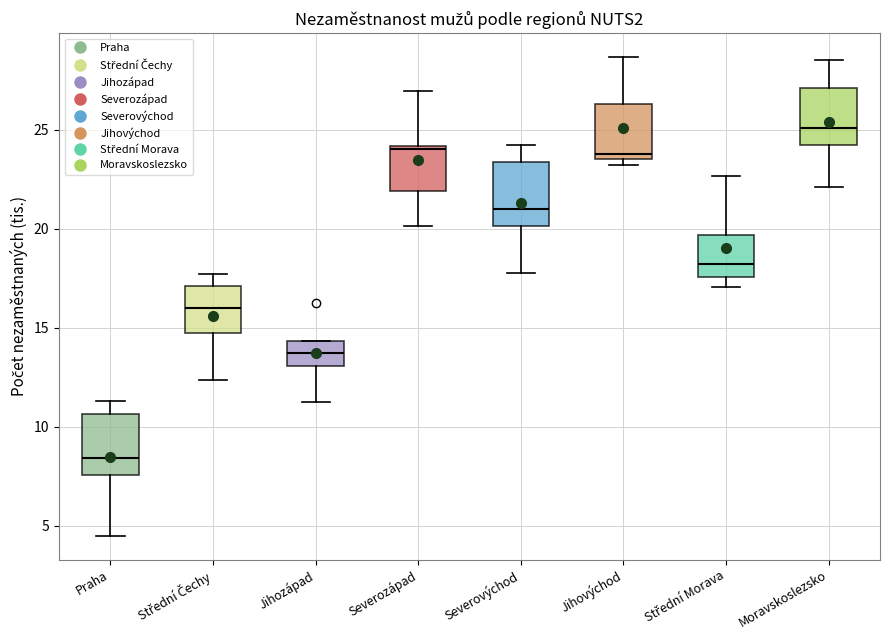

Reading left to right, transcribe this box plot: for each box, give where its median line is, the range the box spans, and where its two whiskers end, as read against the y-axis. The values are not printed on the chart, so give them approximately, as read against the axis.

Praha: median 8.5, box 7.5 to 10.5, whiskers 4.5 to 11.5
Střední Čechy: median 16.0, box 14.5 to 17.0, whiskers 12.5 to 17.5
Jihozápad: median 13.5, box 13.0 to 14.5, whiskers 11.5 to 14.5
Severozápad: median 24.0 (just below the box's upper edge), box 22.0 to 24.0, whiskers 20.0 to 27.0
Severovýchod: median 21.0, box 20.0 to 23.5, whiskers 18.0 to 24.0
Jihovýchod: median 24.0, box 23.5 to 26.5, whiskers 23.0 to 28.5
Střední Morava: median 18.0, box 17.5 to 19.5, whiskers 17.0 to 22.5
Moravskoslezsko: median 25.0, box 24.0 to 27.0, whiskers 22.0 to 28.5